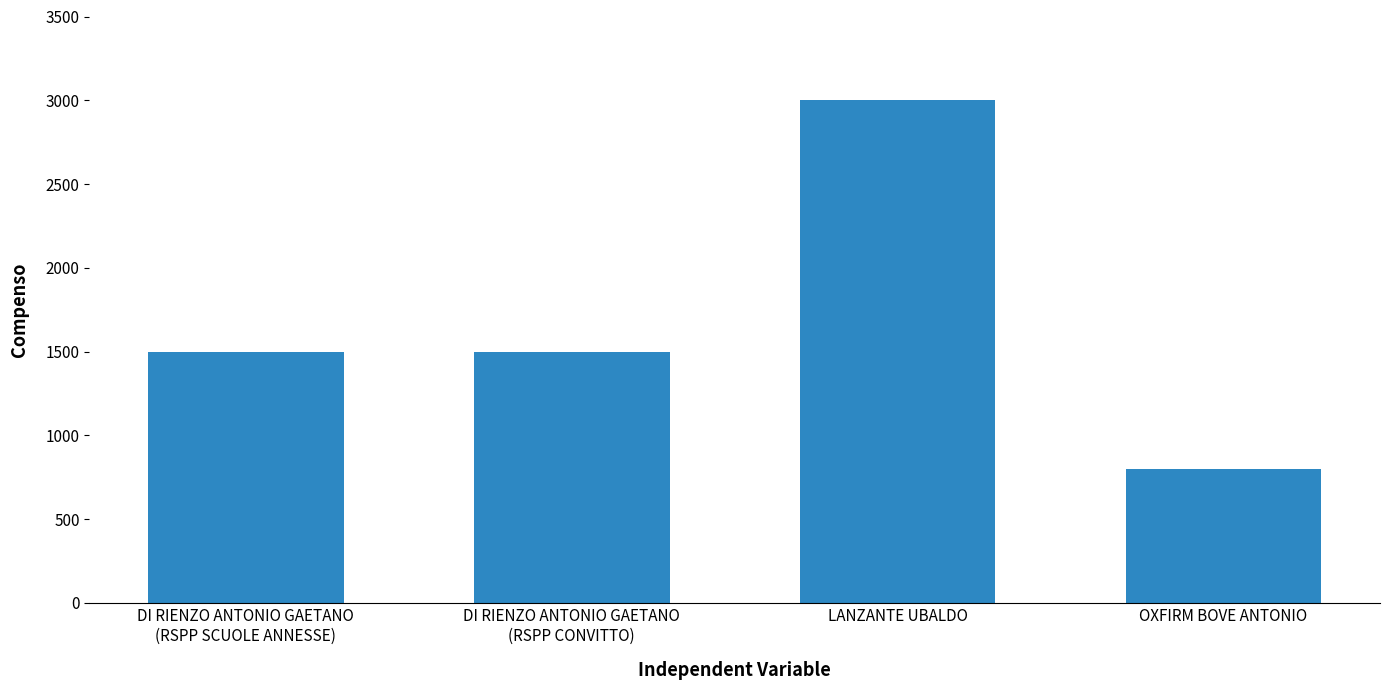

What is the average value?

1700